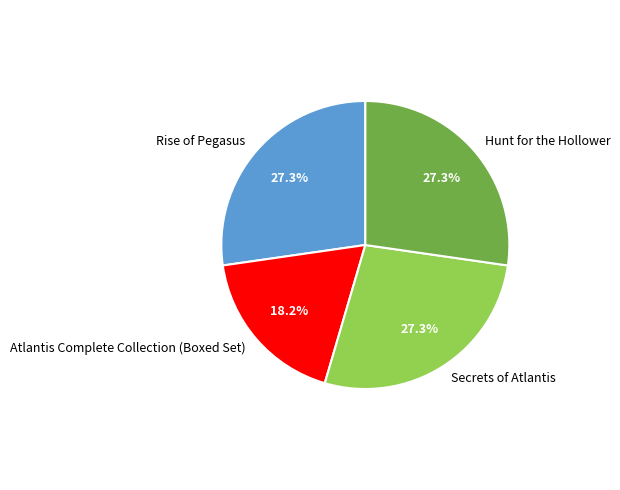

To the nearest percent, what is the difference between the Hunt for the Hollower and Atlantis Complete Collection (Boxed Set) slice percentages?

9%